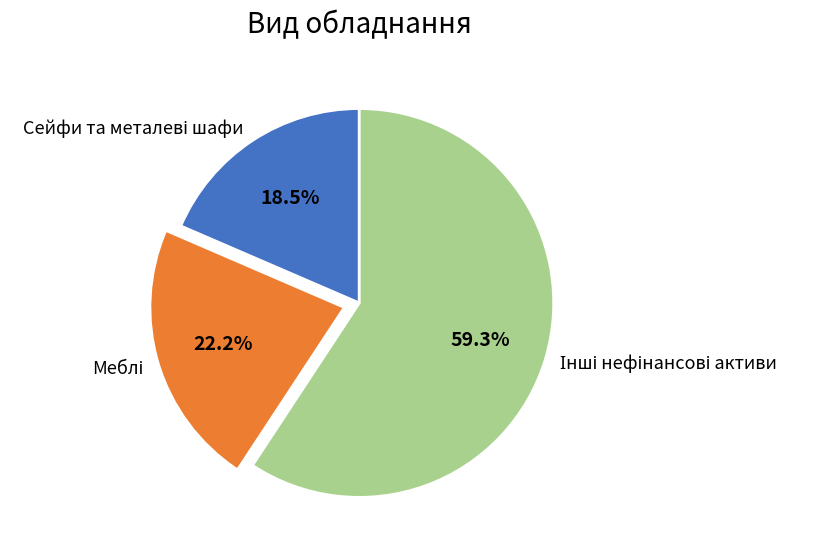

Is there any slice that represents more than half of the pie?

Yes